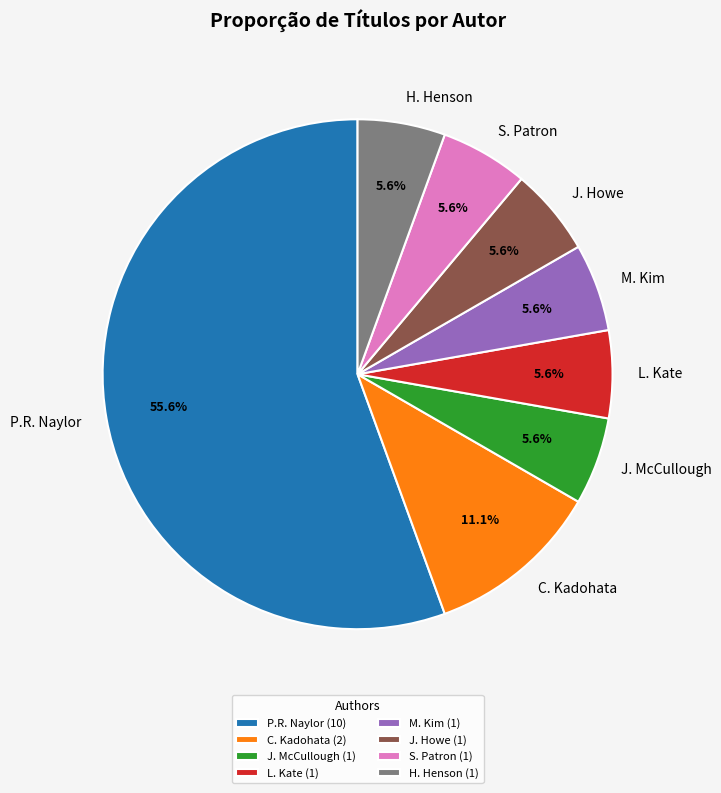

To the nearest percent, what is the difference between the largest and smallest slice percentages?

50%